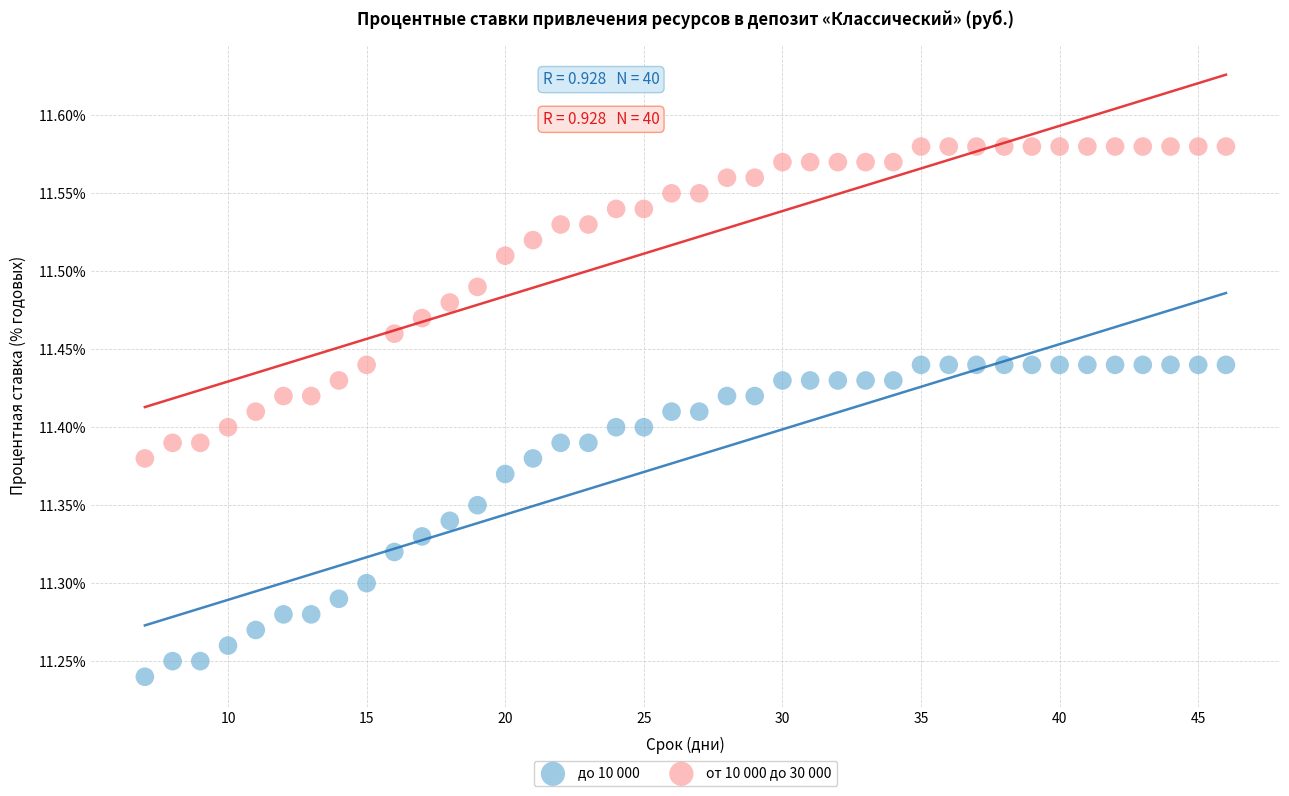

Which series contains the lowest Y value?

до 10 000